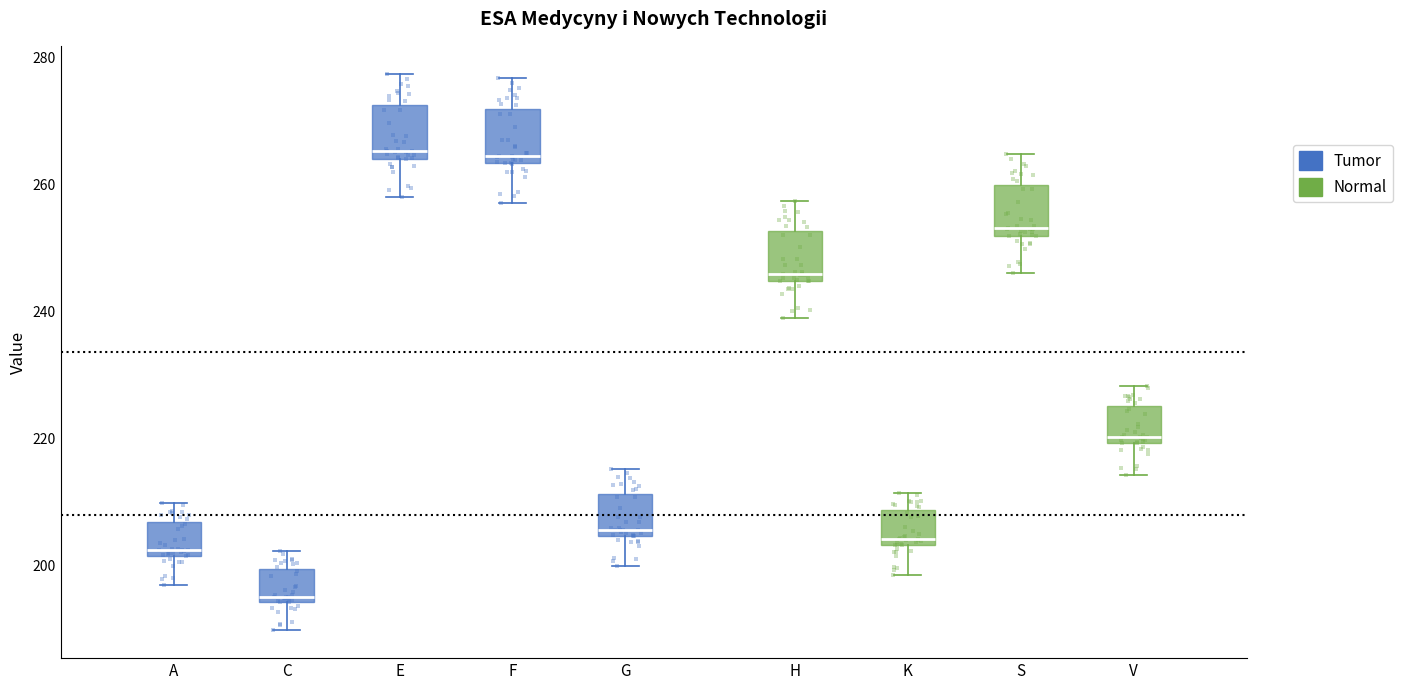

Reading left to right, read every box against the y-axis: the position of its median line, the range the box covers, and the ends of its whiskers. The values are not printed on the chart, so give them approximately, as read against the axis.

A: median 202 (just above the box's lower edge), box 202 to 206, whiskers 196 to 210
C: median 196, box 194 to 200, whiskers 190 to 202
E: median 266, box 264 to 272, whiskers 258 to 278
F: median 264 (just above the box's lower edge), box 264 to 272, whiskers 258 to 276
G: median 206, box 204 to 212, whiskers 200 to 216
H: median 246, box 244 to 252, whiskers 240 to 258
K: median 204 (just above the box's lower edge), box 204 to 208, whiskers 198 to 212
S: median 254, box 252 to 260, whiskers 246 to 264
V: median 220 (just above the box's lower edge), box 220 to 226, whiskers 214 to 228